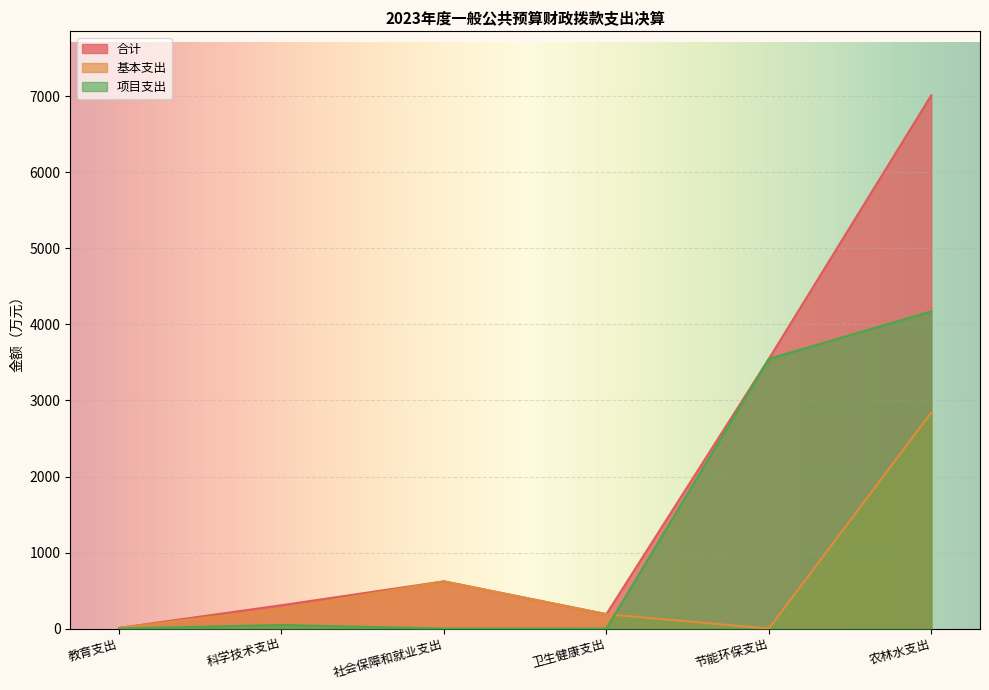

Which category has the lowest value in the 项目支出 series?

教育支出